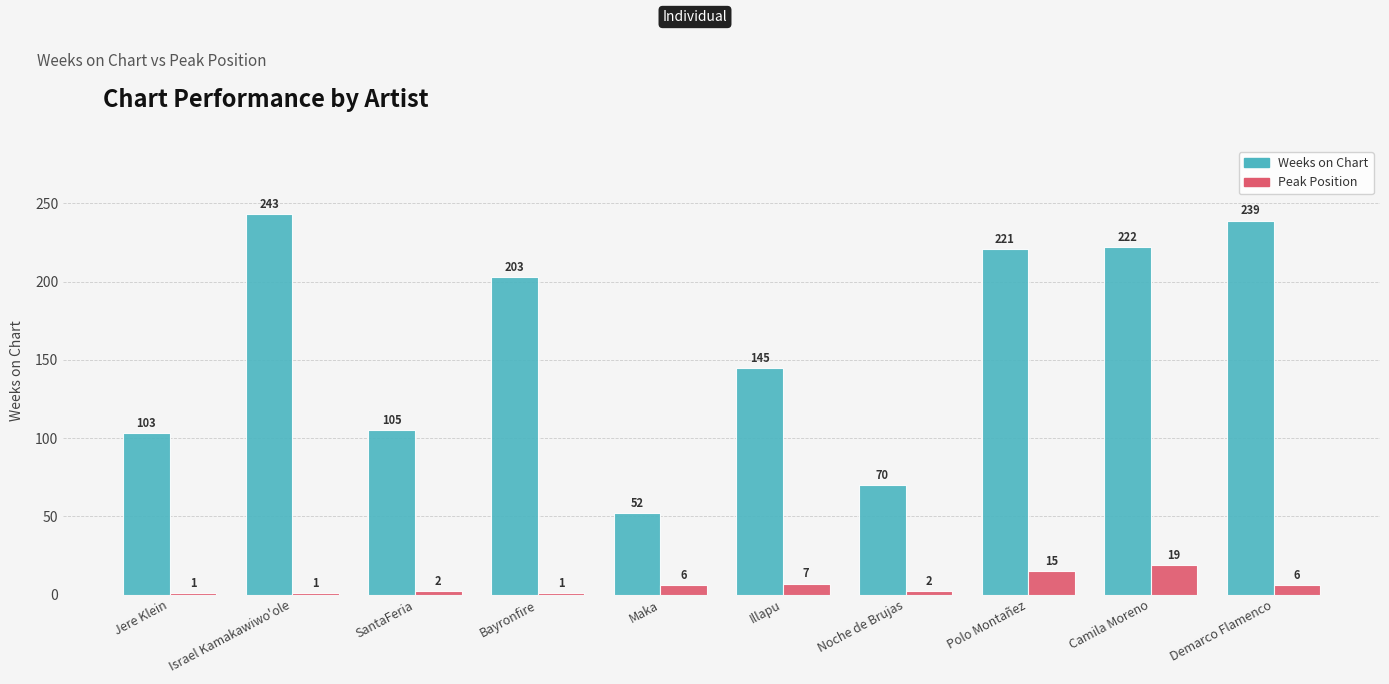

What is the smallest value displayed?

1